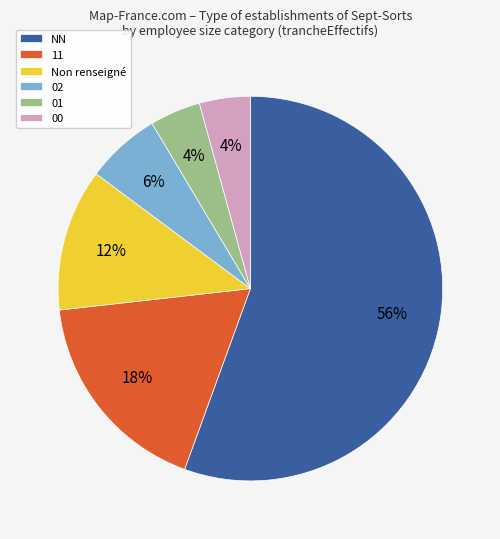

How many slices are in this pie chart?

6